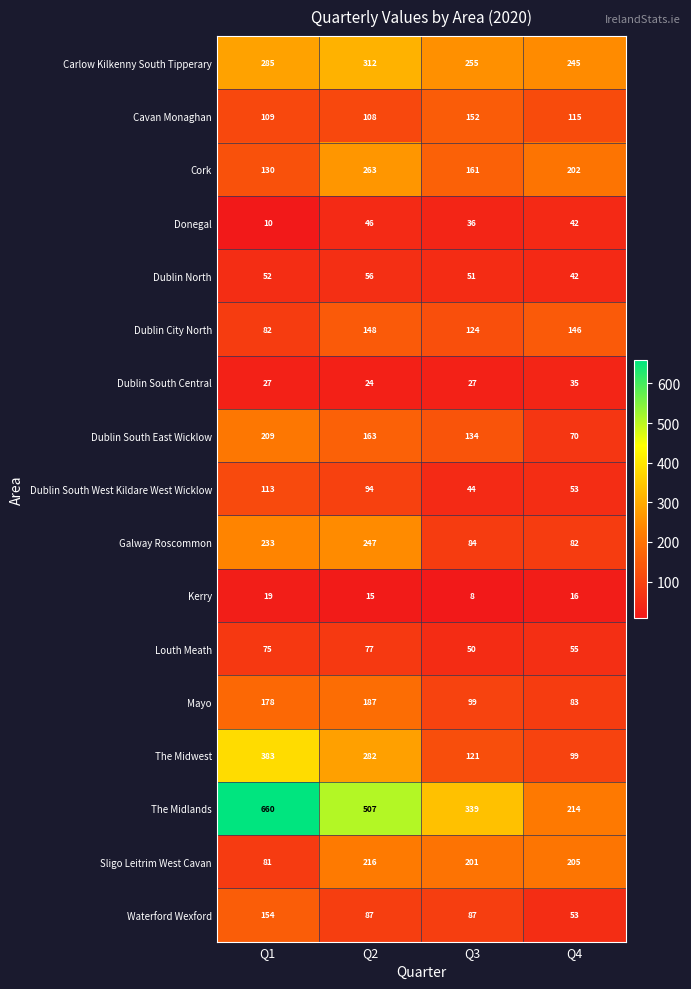

How many categories are shown in the chart?

4